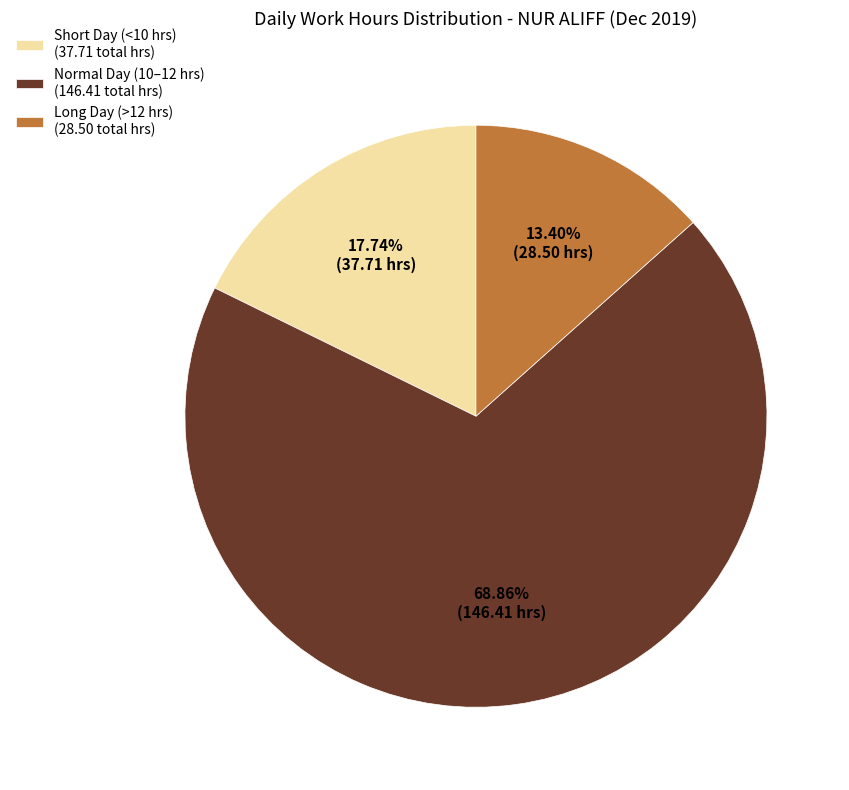

How many segments does this pie chart have?

3